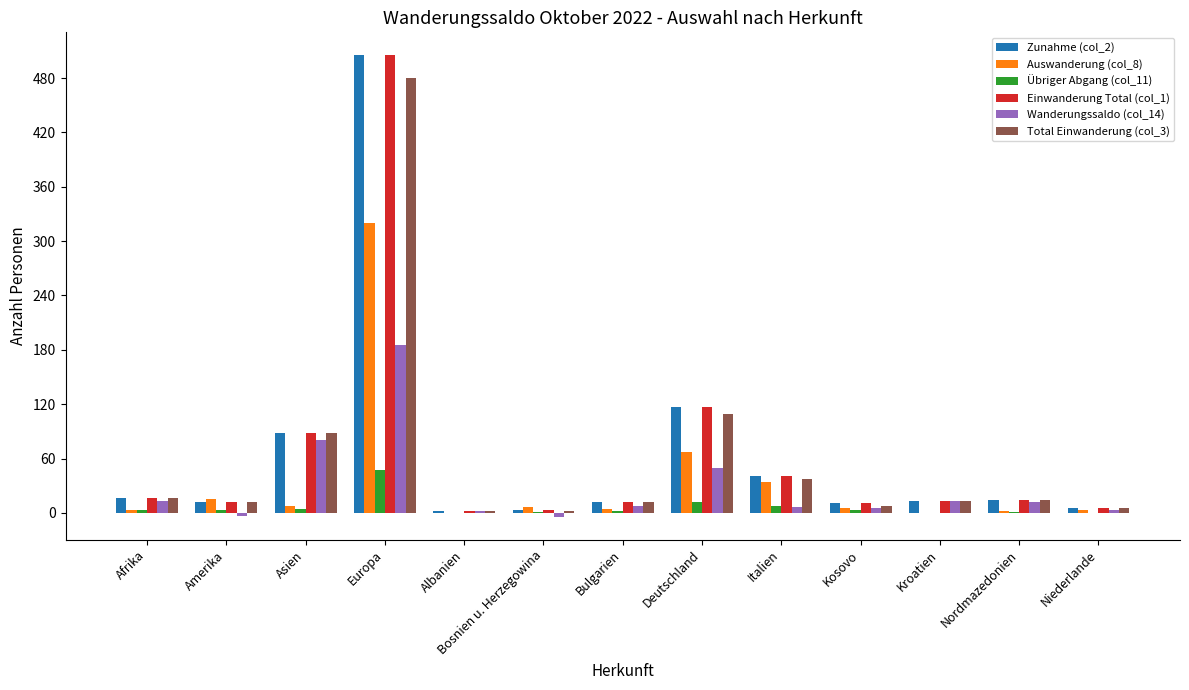

What is the average value of the Total Einwanderung (col_3) series?

61